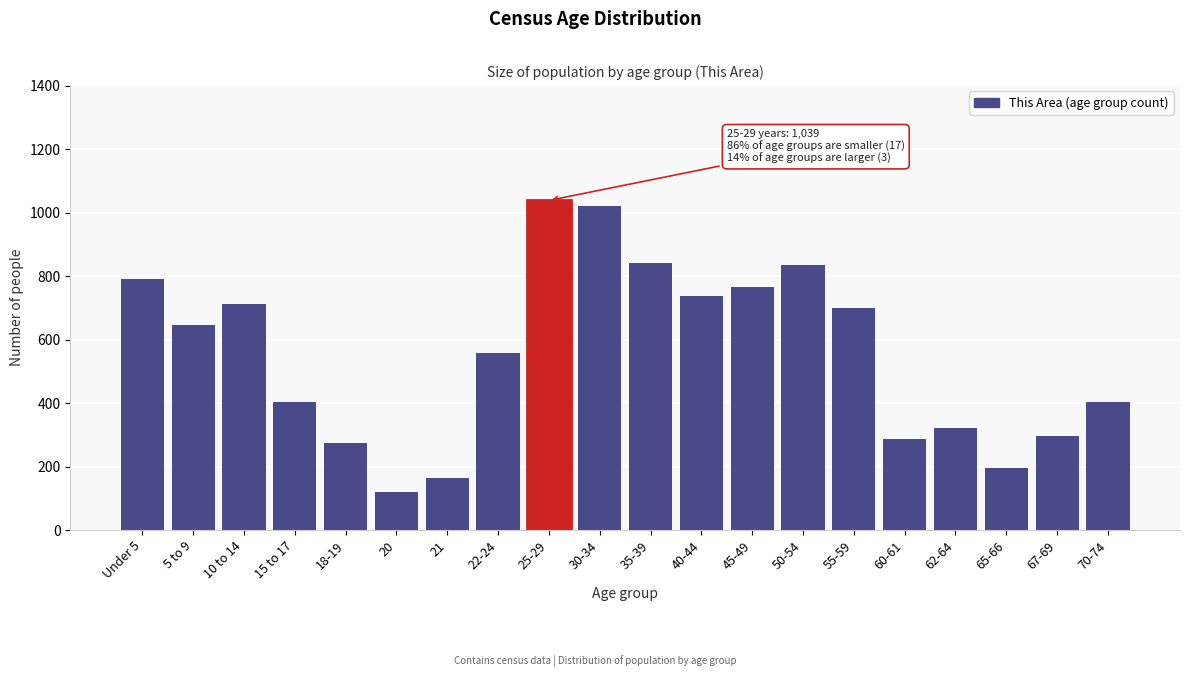

Reading left to right, what are all the values shown in this chart?

792	646	712	402	273	120	163	558	1039	1023	842	739	766	834	700	287	323	196	297	402